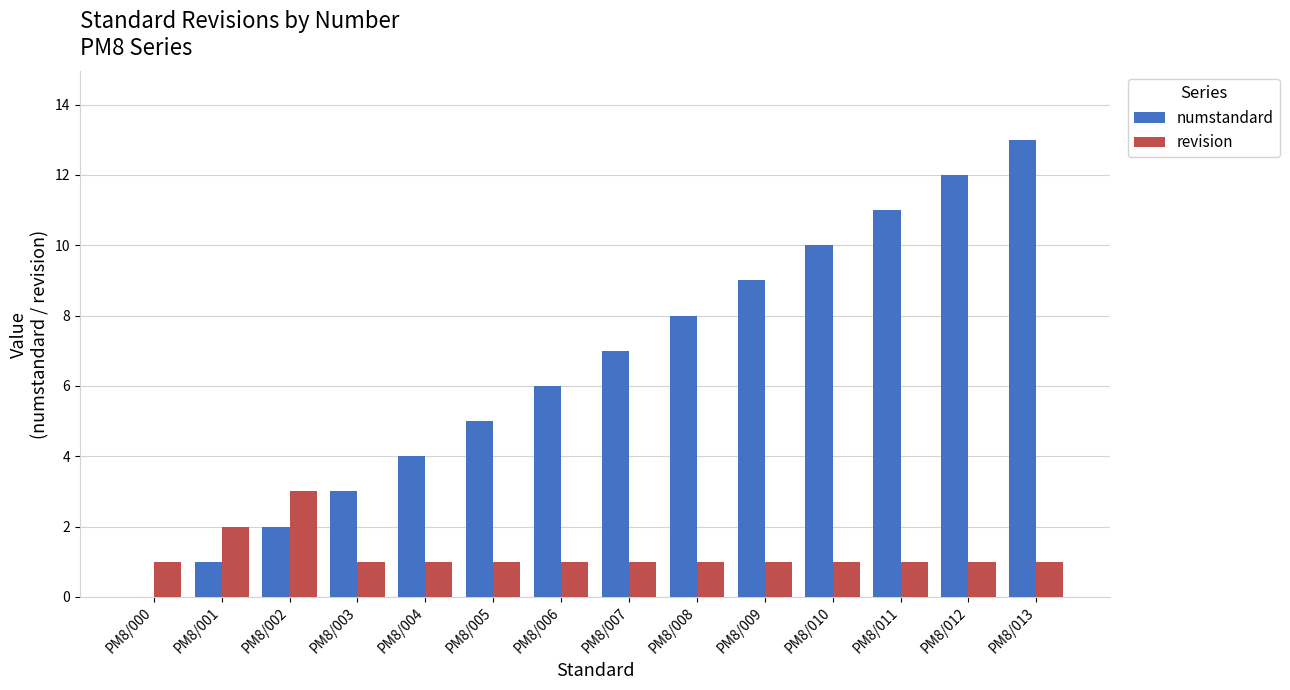

At which label does revision reach its peak?

PM8/002